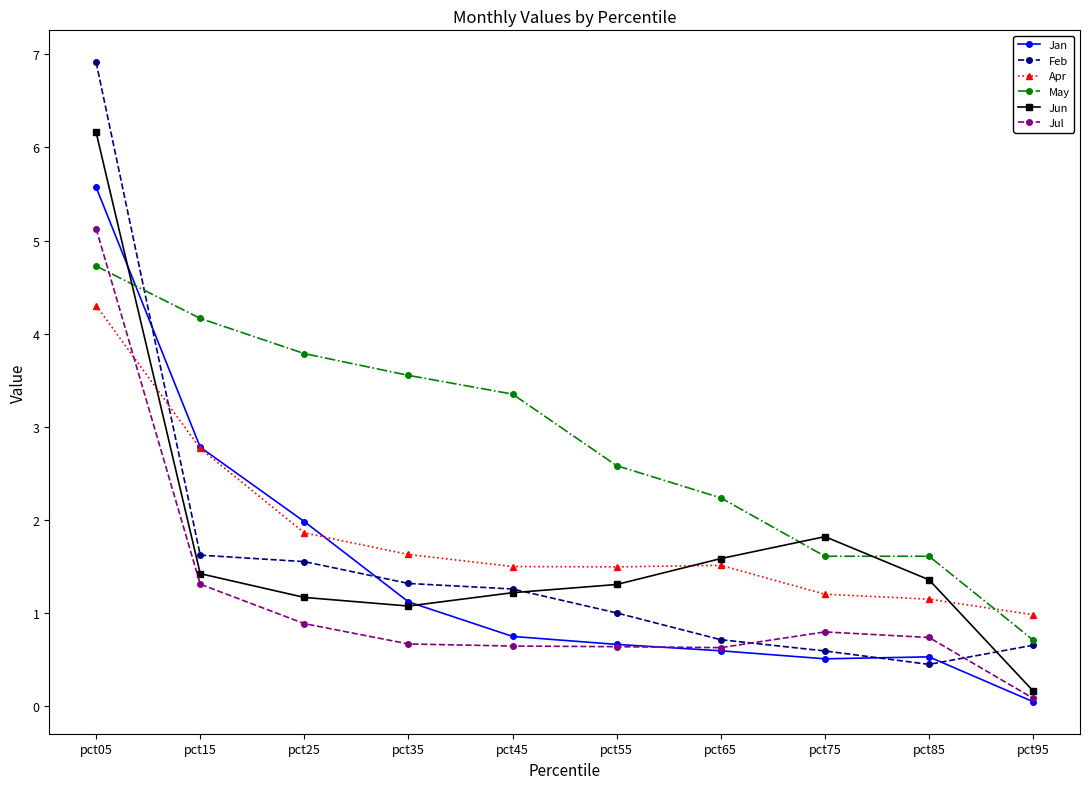

Is the value of Feb at pct05 greater than the value of May at pct95?

Yes